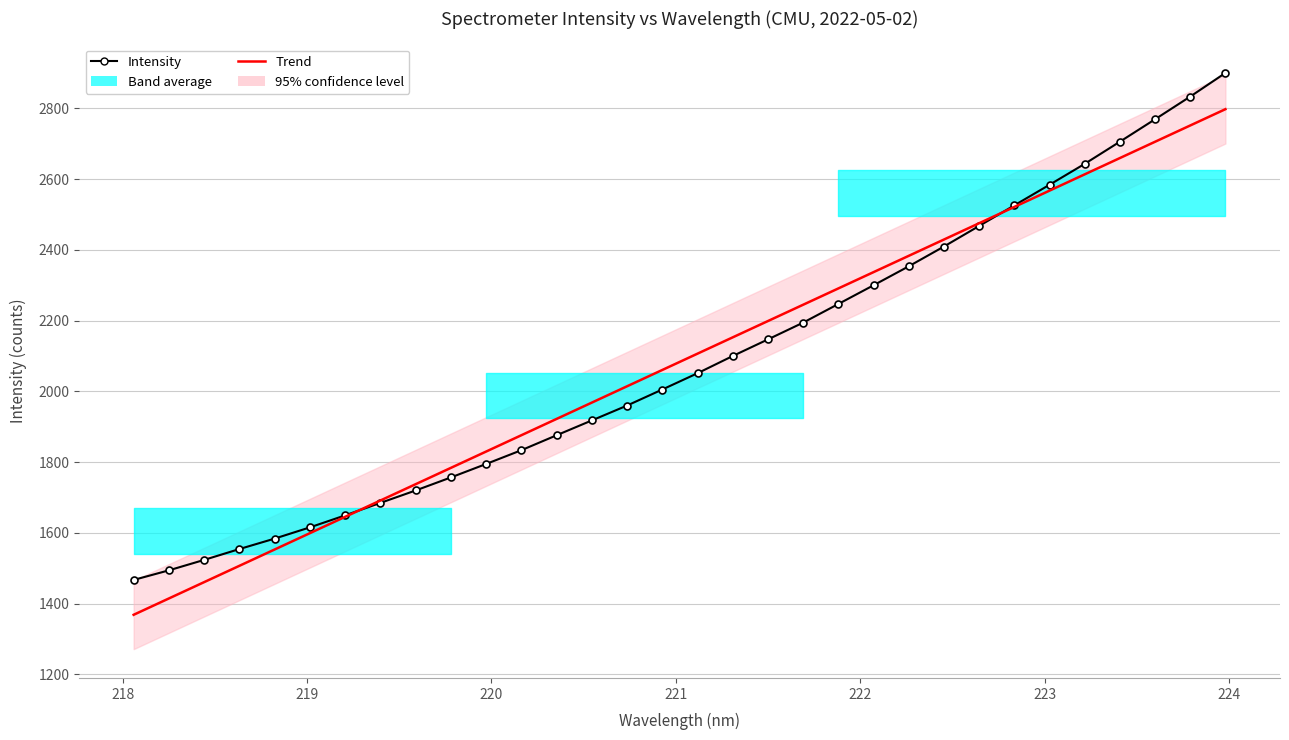

Reading left to right, what are all the values shown in this chart?

Intensity: 1467.0	1494.2	1523.7	1554.4	1583.9	1615.7	1649.6	1684.9	1720.0	1756.9	1794.9	1833.8	1876.1	1918.0	1960.1	2005.4	2051.4	2100.1	2147.1	2194.5	2247.2	2300.1	2353.8	2409.7	2467.9	2526.1	2584.3	2643.4	2706.1	2769.5	2833.7	2900.5
Trend: 1368.5	1414.7	1460.8	1507.0	1553.2	1599.3	1645.5	1691.6	1737.8	1783.9	1830.0	1876.2	1922.3	1968.4	2014.6	2060.7	2106.8	2152.9	2199.0	2245.1	2291.2	2337.3	2383.4	2429.5	2475.5	2521.6	2567.7	2613.8	2659.8	2705.9	2751.9	2798.0